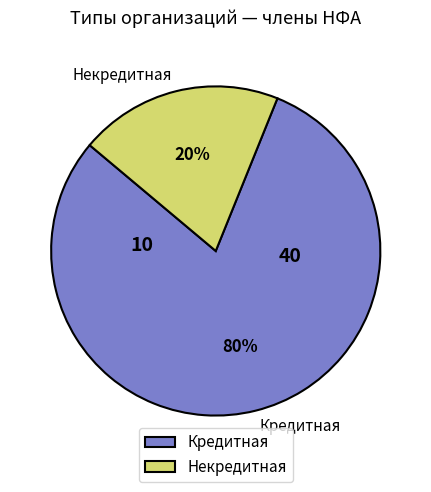

What percentage is the Некредитная slice, to the nearest percent?

20%